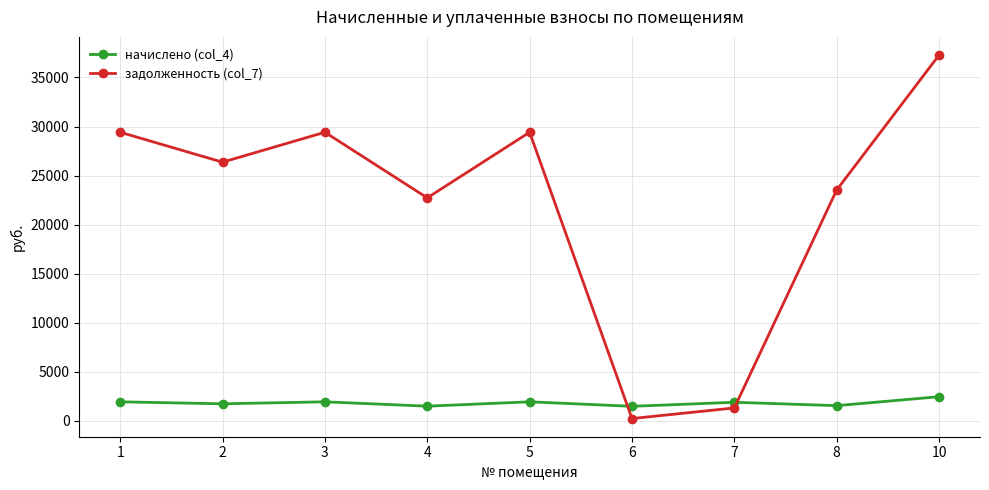

Which category has the highest value across all series?

10